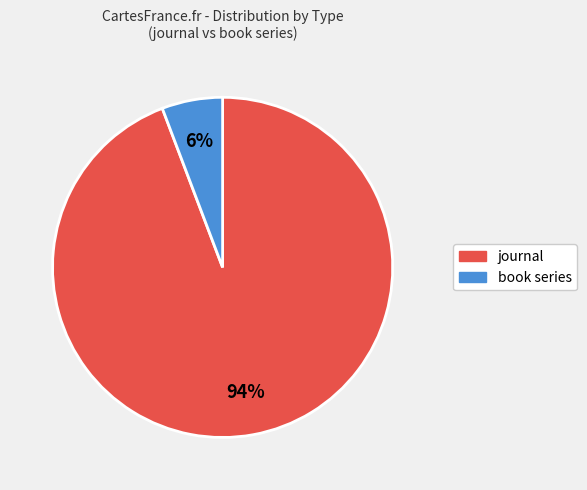

The book series slice represents 6% of the pie. True or false?

True